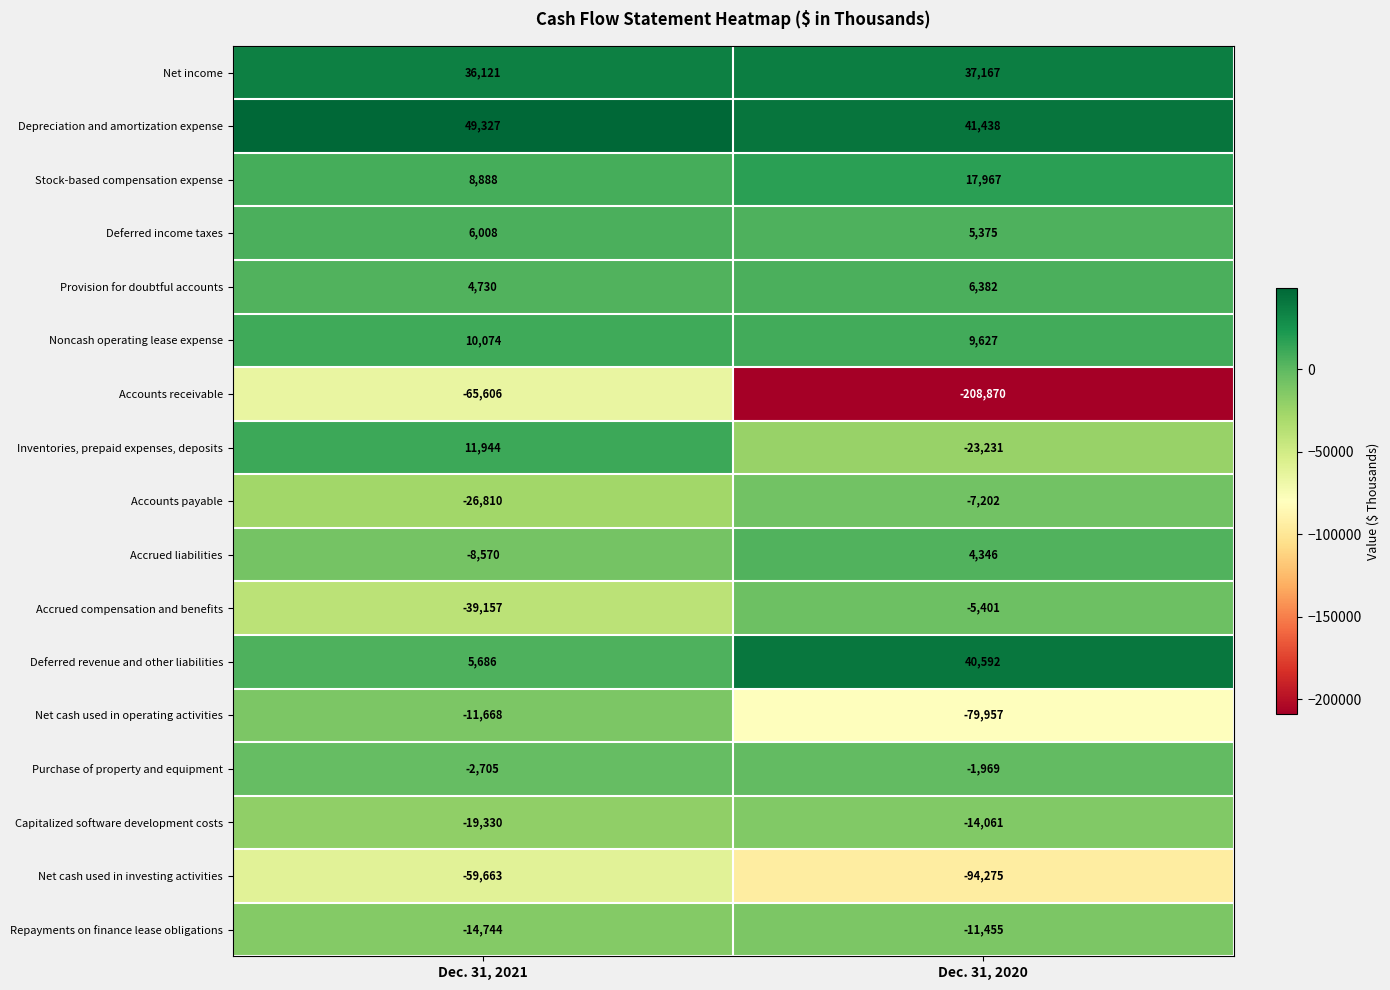

At Dec. 31, 2021, list the series in order from largest to smallest.

Depreciation and amortization expense, Net income, Inventories, prepaid expenses, deposits, Noncash operating lease expense, Stock-based compensation expense, Deferred income taxes, Deferred revenue and other liabilities, Provision for doubtful accounts, Purchase of property and equipment, Accrued liabilities, Net cash used in operating activities, Repayments on finance lease obligations, Capitalized software development costs, Accounts payable, Accrued compensation and benefits, Net cash used in investing activities, Accounts receivable